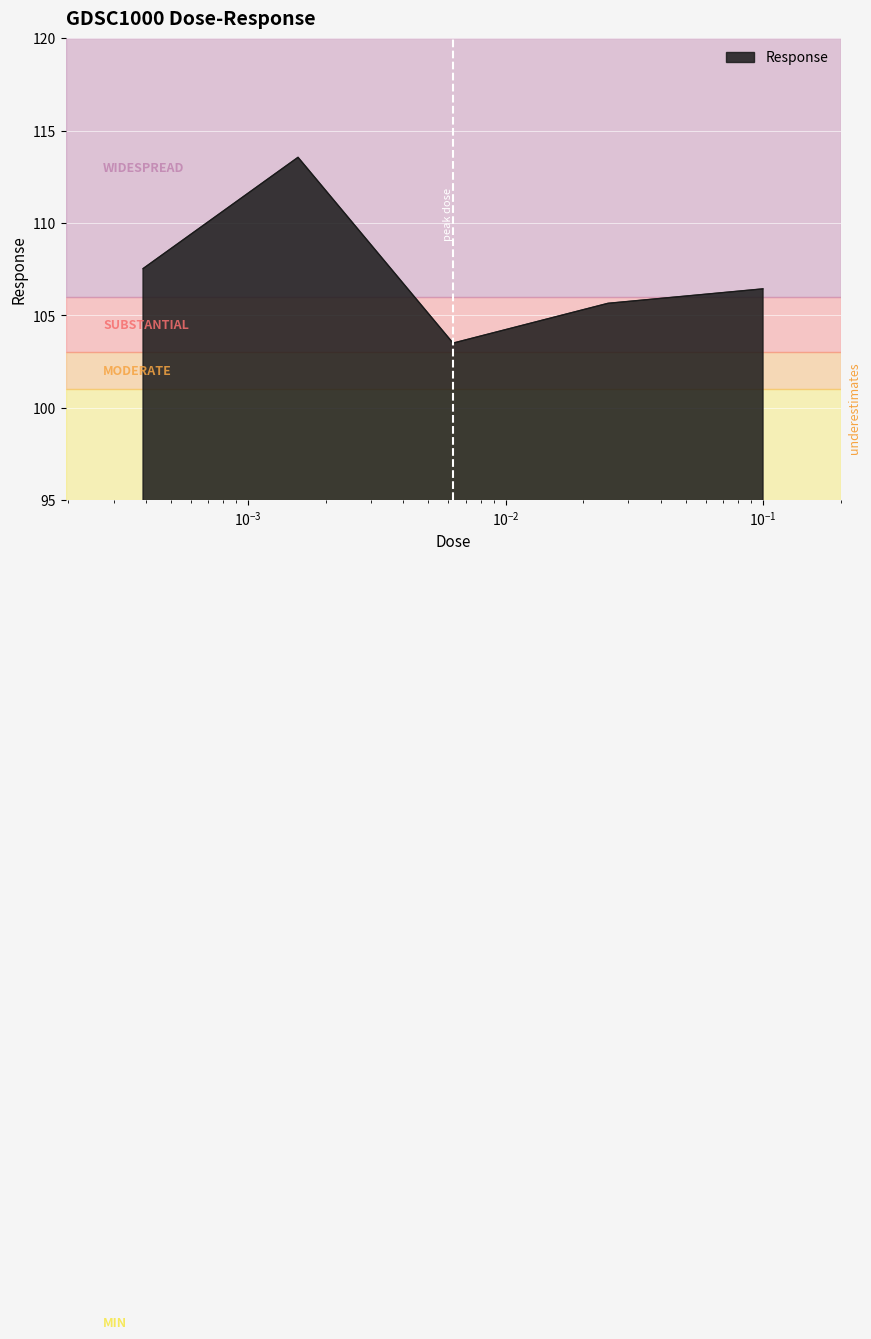

True or false: there are more than 2 points higher than both neighbors.

False